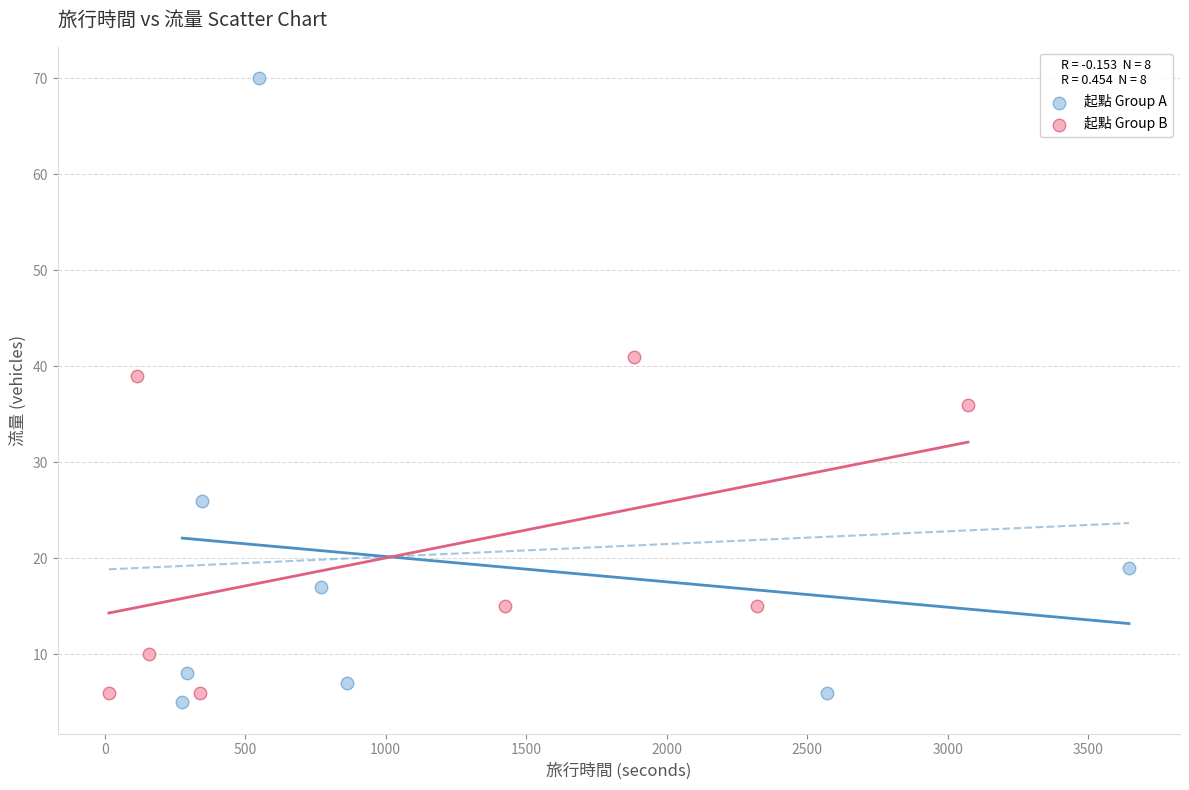

Which series contains the highest Y value?

起點 Group A